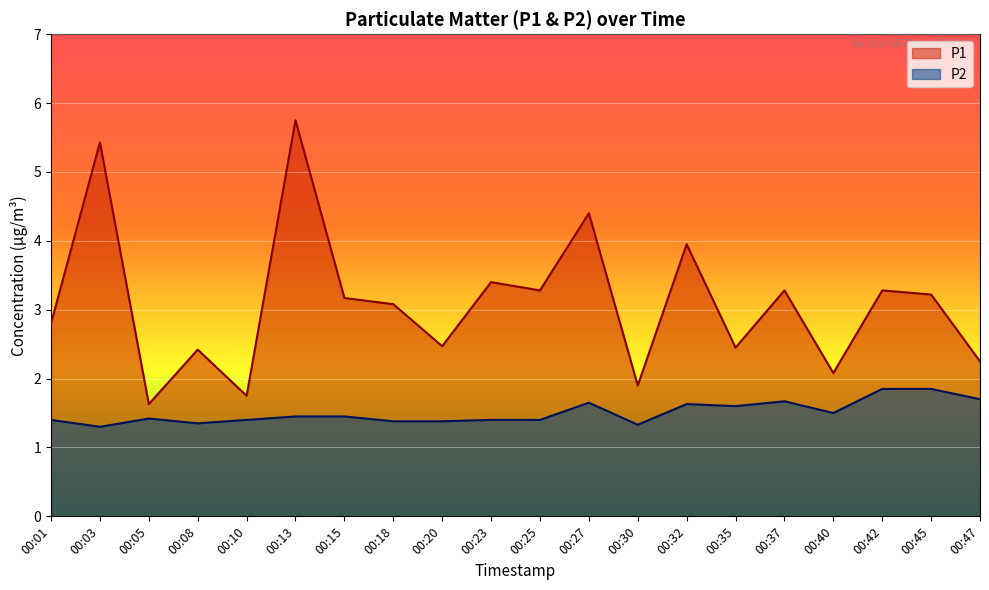

True or false: P1 and P2 intersect in this chart.

False